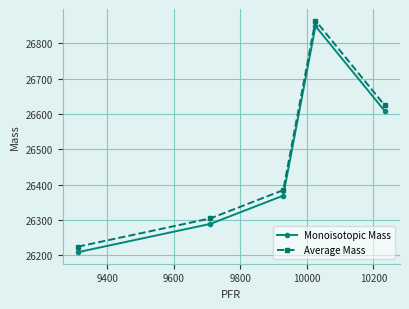

What is the value of the Average Mass point at the 1st from the left?

26224.2